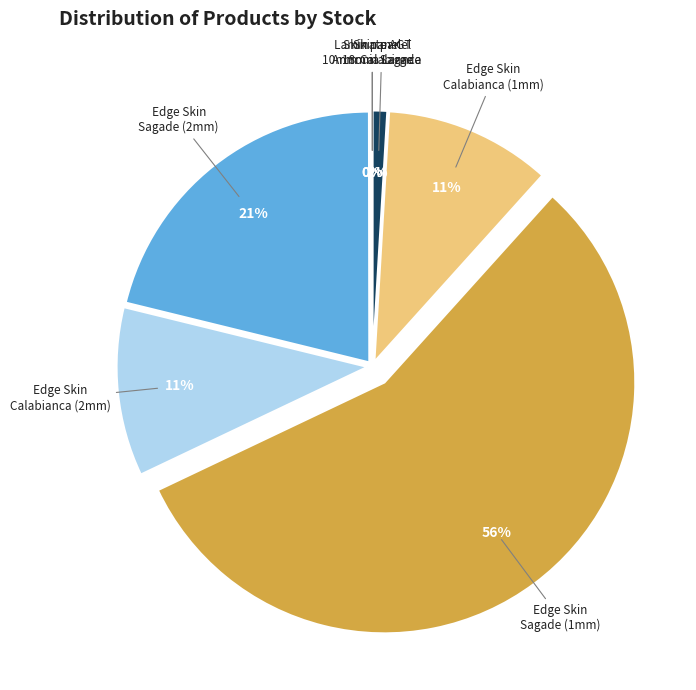

The Edge Skin Calabianca (2mm) slice represents 11% of the pie. True or false?

True